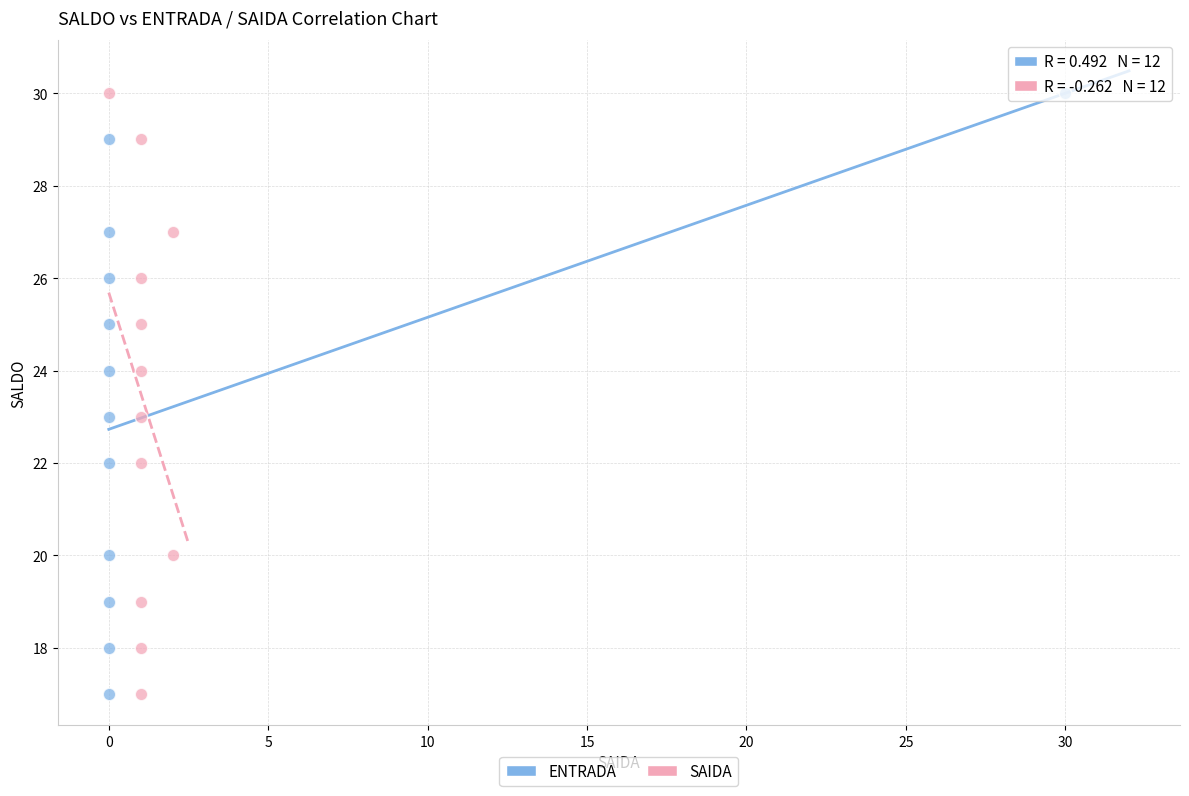

What are all the series names shown in the legend?

ENTRADA, SAIDA